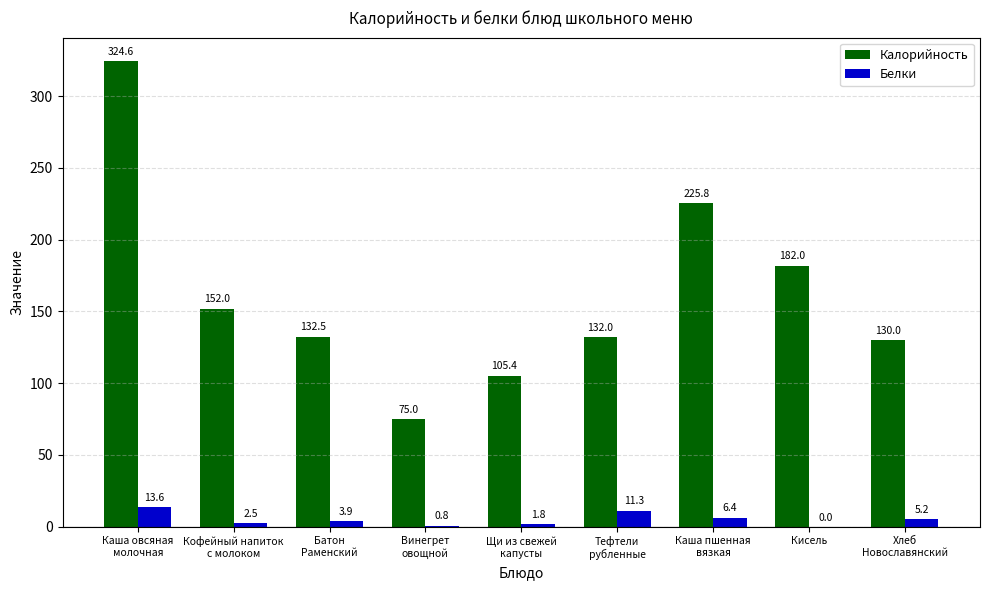

At which label is Белки closest to 6?

Каша пшенная
вязкая